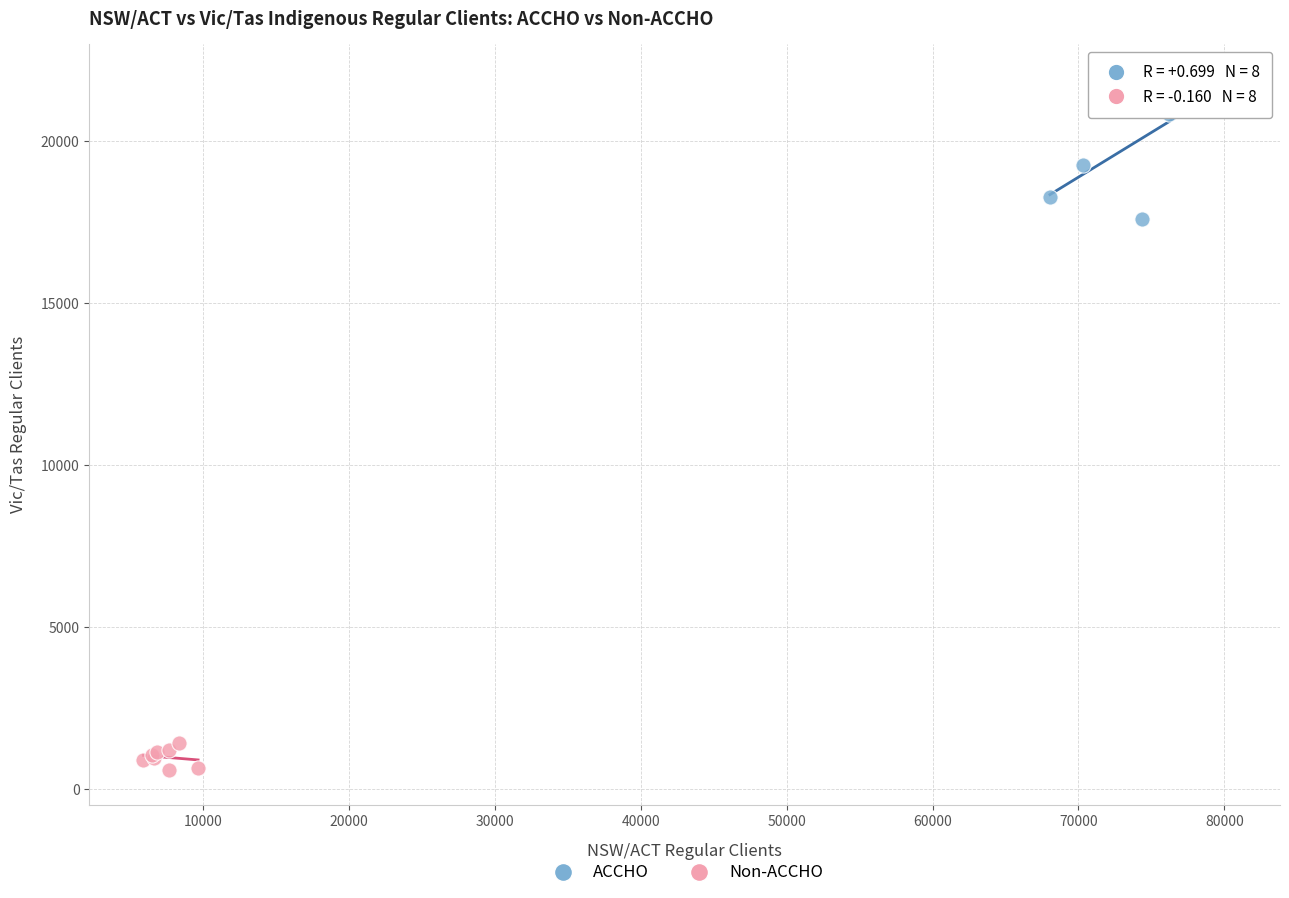

Which series has the largest Y range (max minus min)?

ACCHO